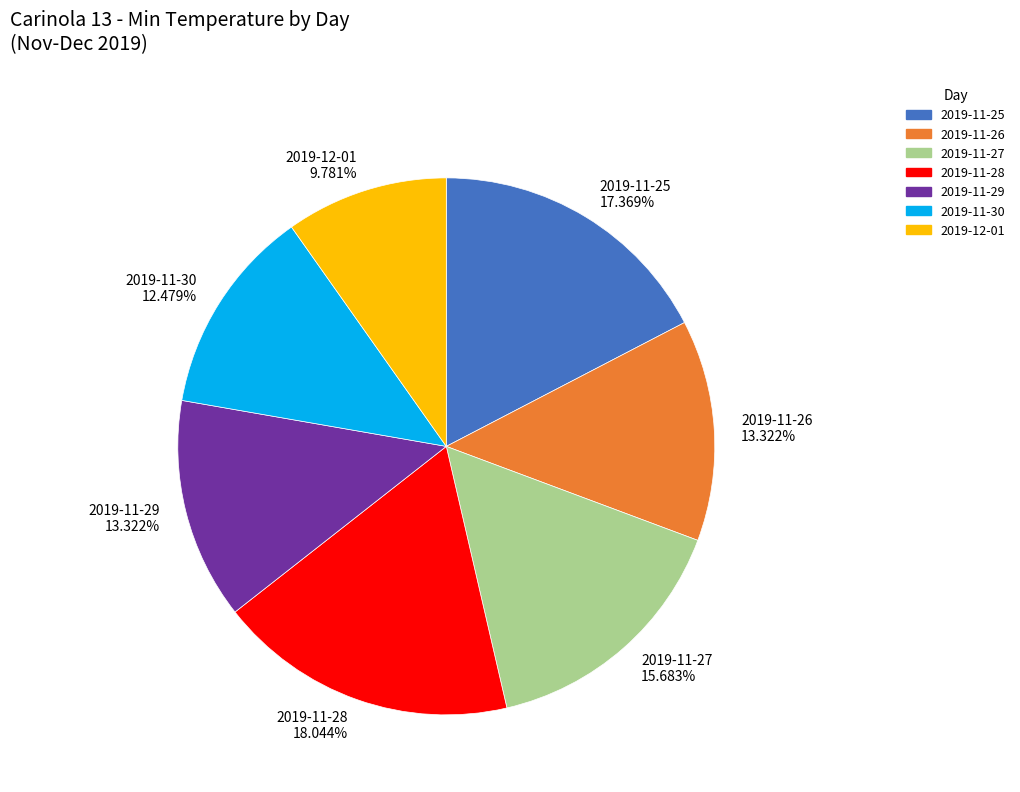

To the nearest percent, what is the combined percentage of 2019-11-29 and 2019-11-27?

29%